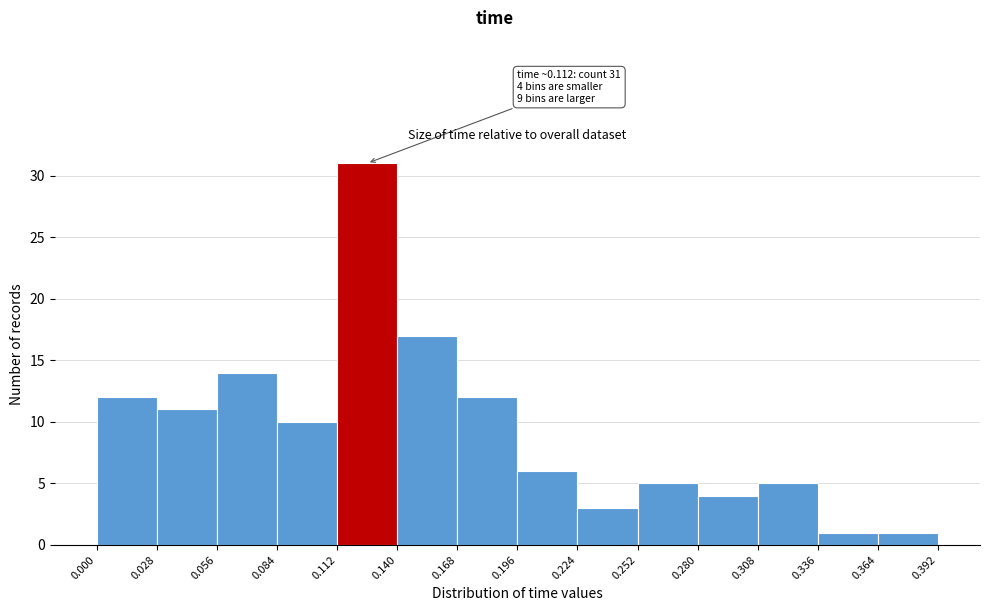

Over which range of the x-axis is the bar tallest?

0.112 to 0.140